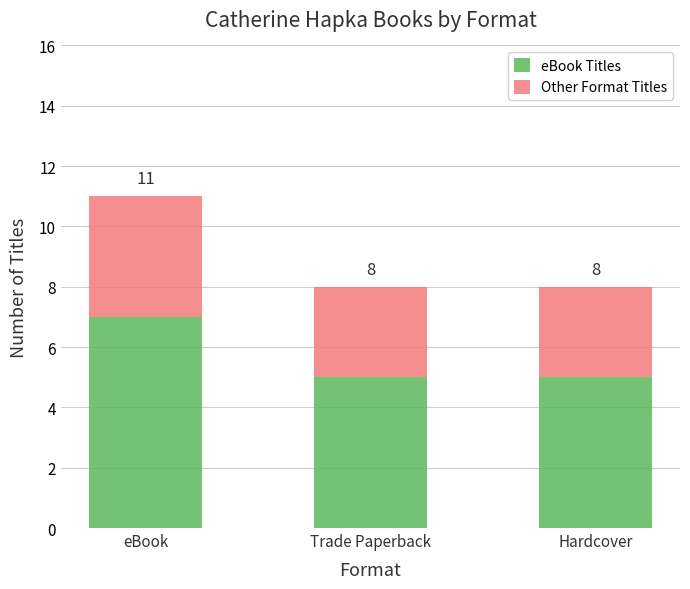

Does the chart contain stacked bars?

Yes